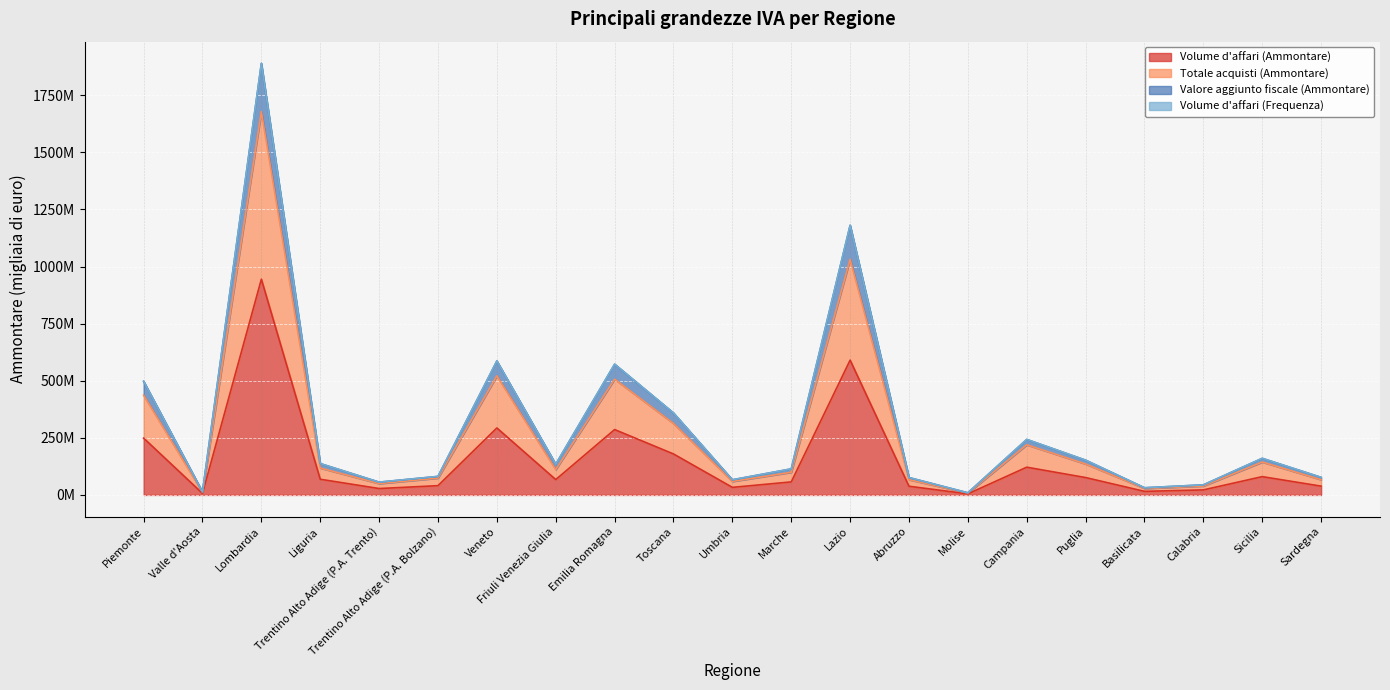

Which category has the lowest value across all series?

Molise